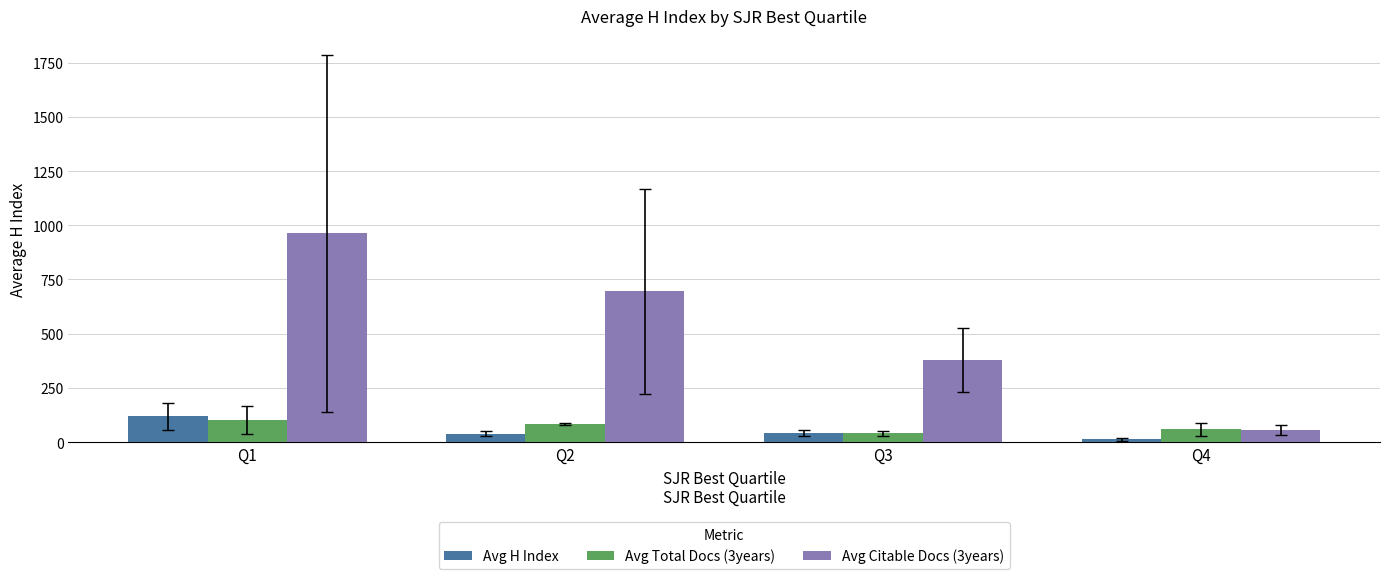

What value does the Avg Total Docs (3years) series have at Q1?

101.5